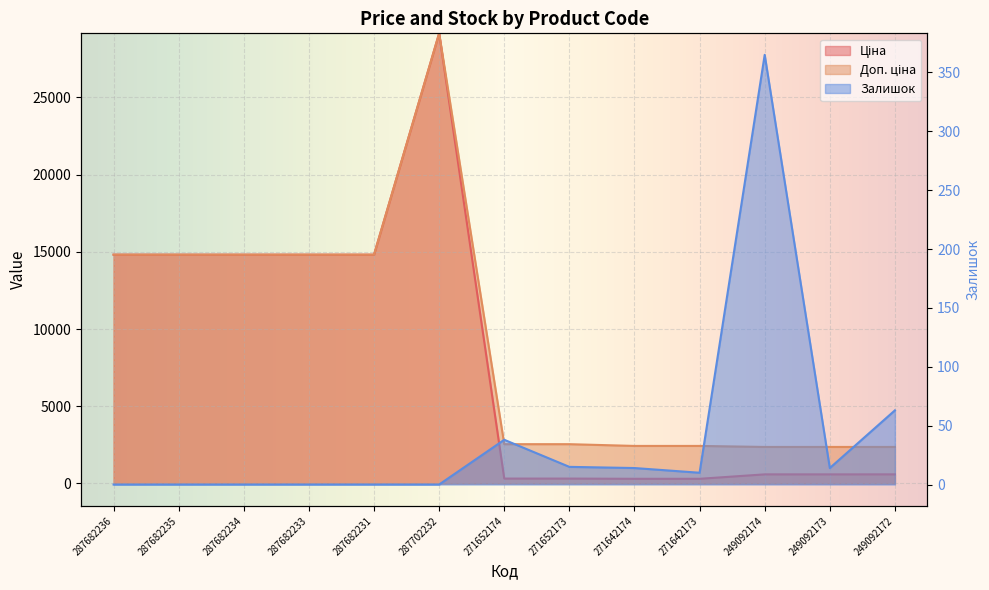

Where is Залишок nearest to the value 182?

249092172